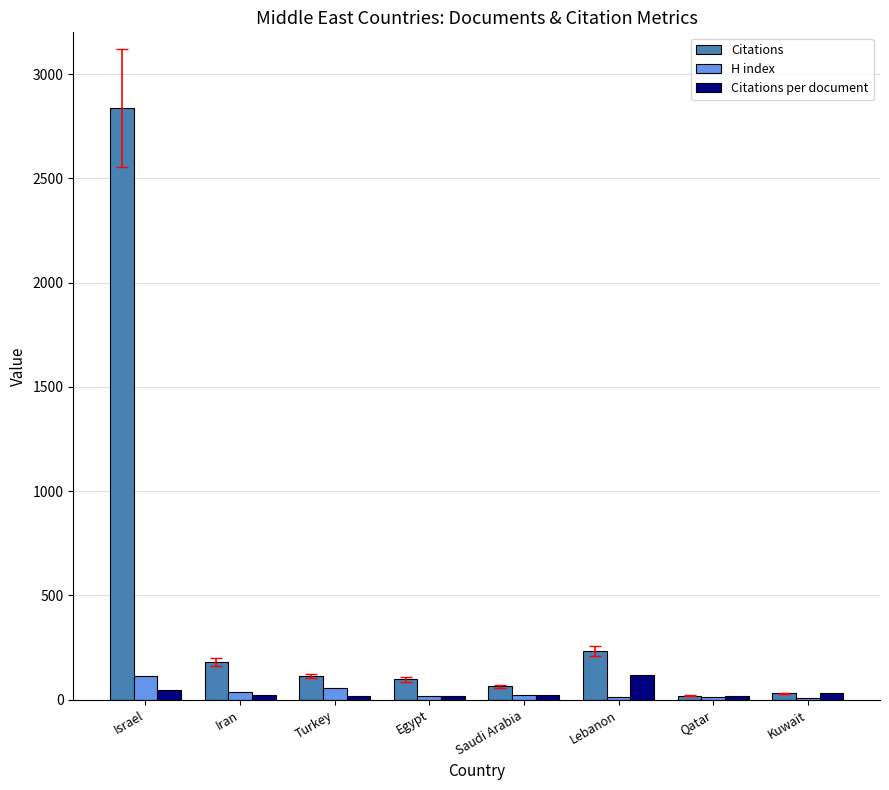

Which series has the largest total across all categories?

Citations